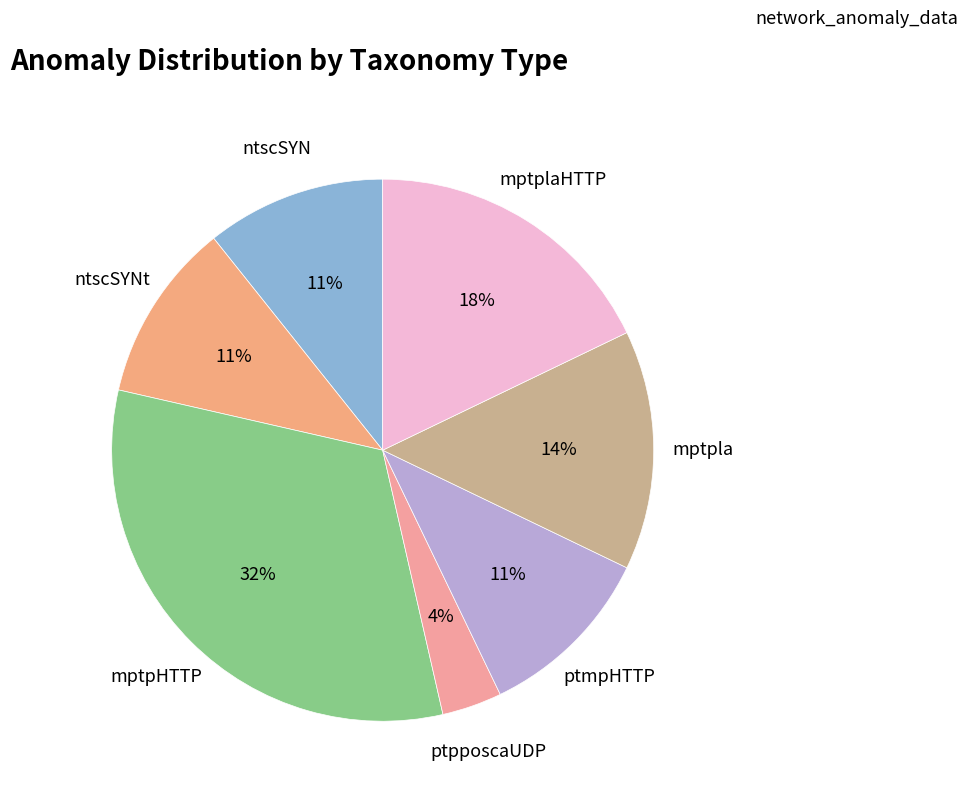

Does any single category account for the majority?

No